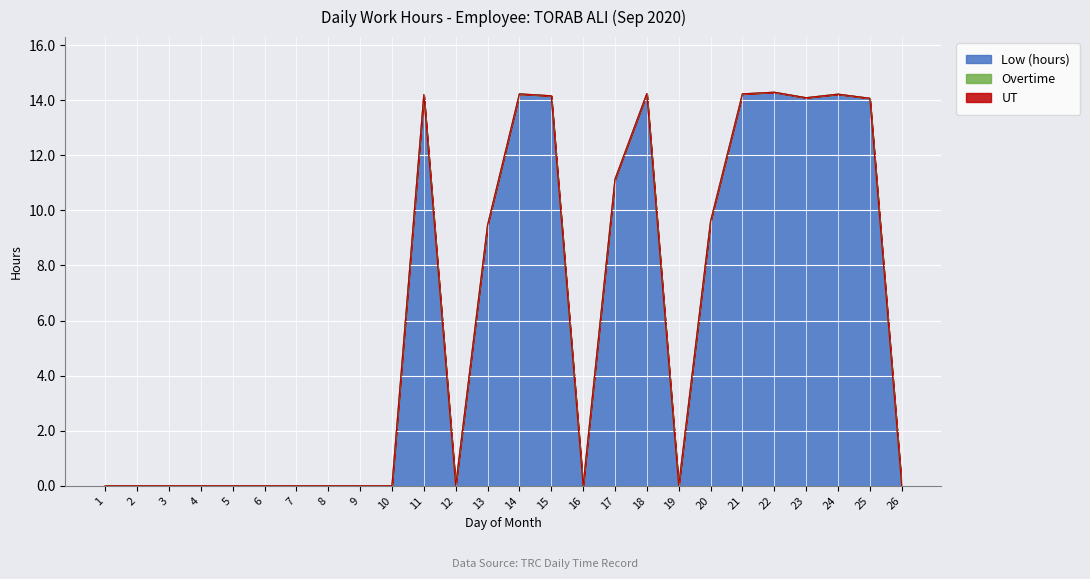

Where is Low (hours) nearest to the value 7?

13